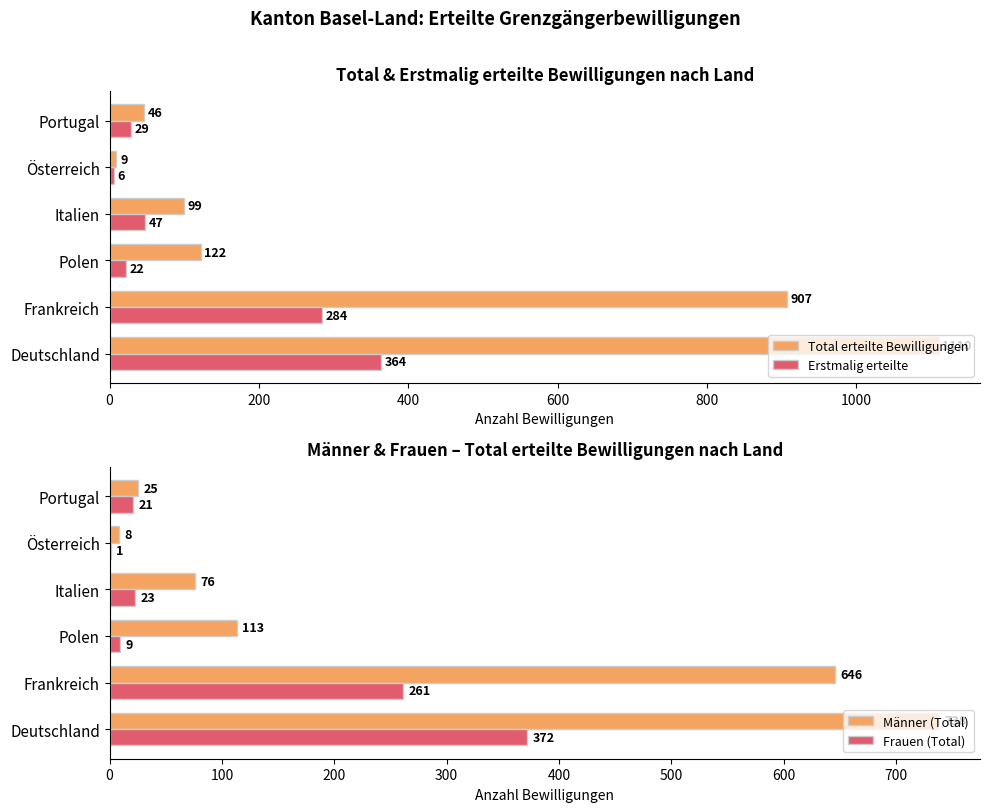

Rank the categories by Erstmalig erteilte value from highest to lowest.

Deutschland, Frankreich, Italien, Portugal, Polen, Österreich